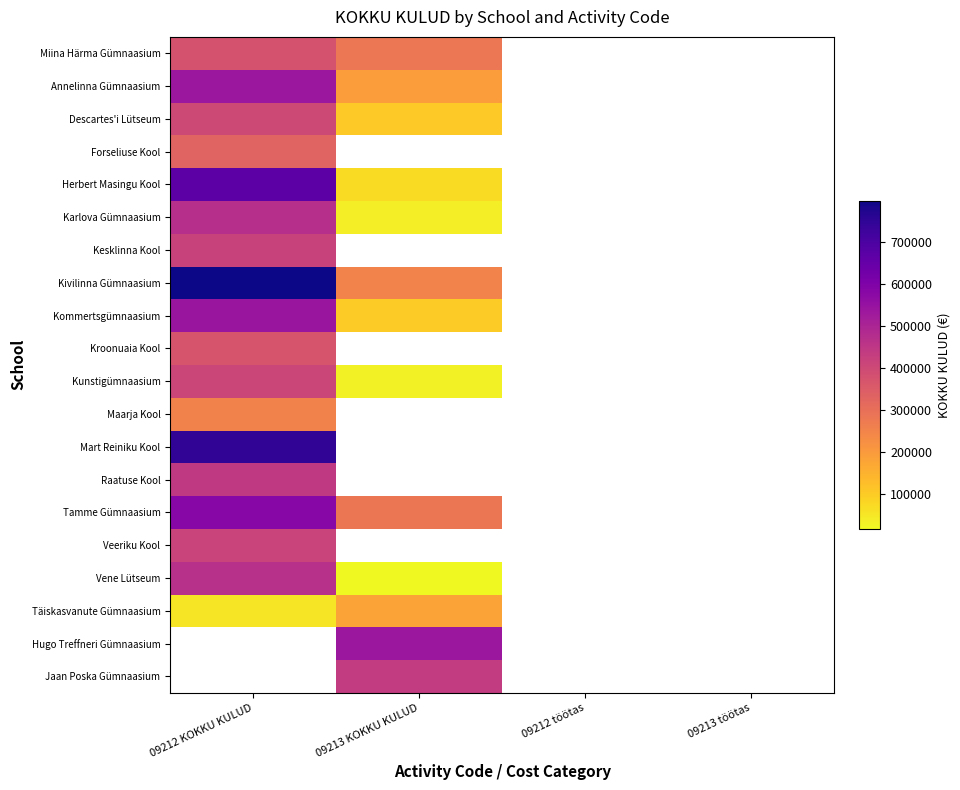

What is the greatest value displayed?

798474.0